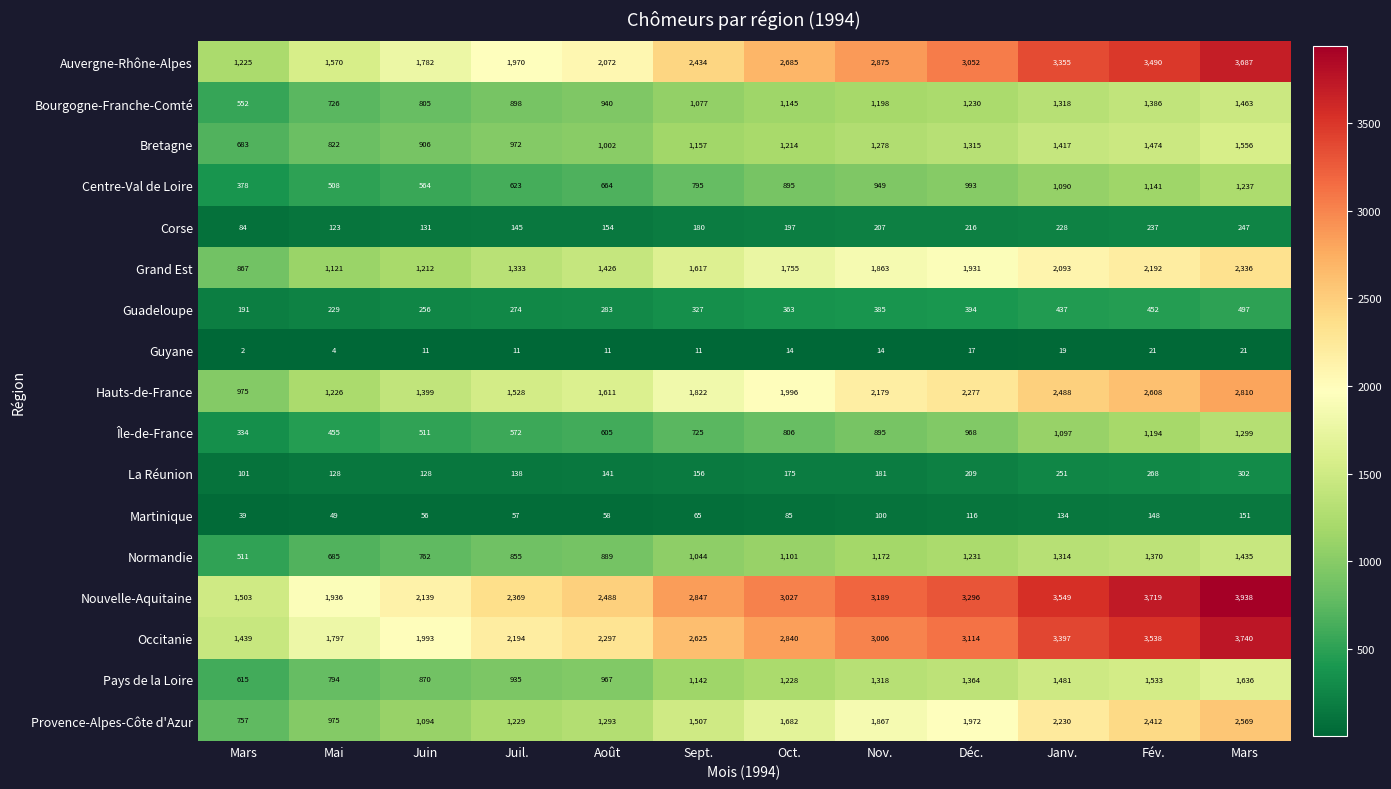

Rank the series by their maximum value, from highest to lowest.

Nouvelle-Aquitaine, Occitanie, Auvergne-Rhône-Alpes, Hauts-de-France, Provence-Alpes-Côte d'Azur, Grand Est, Pays de la Loire, Bretagne, Bourgogne-Franche-Comté, Normandie, Île-de-France, Centre-Val de Loire, Guadeloupe, La Réunion, Corse, Martinique, Guyane